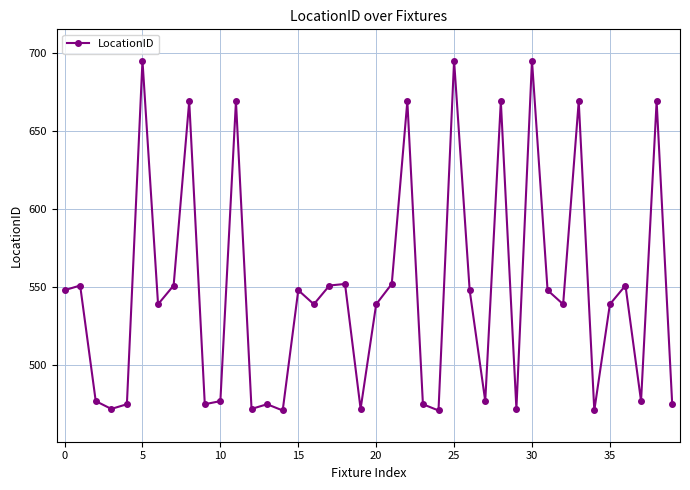

What is the average value?

547